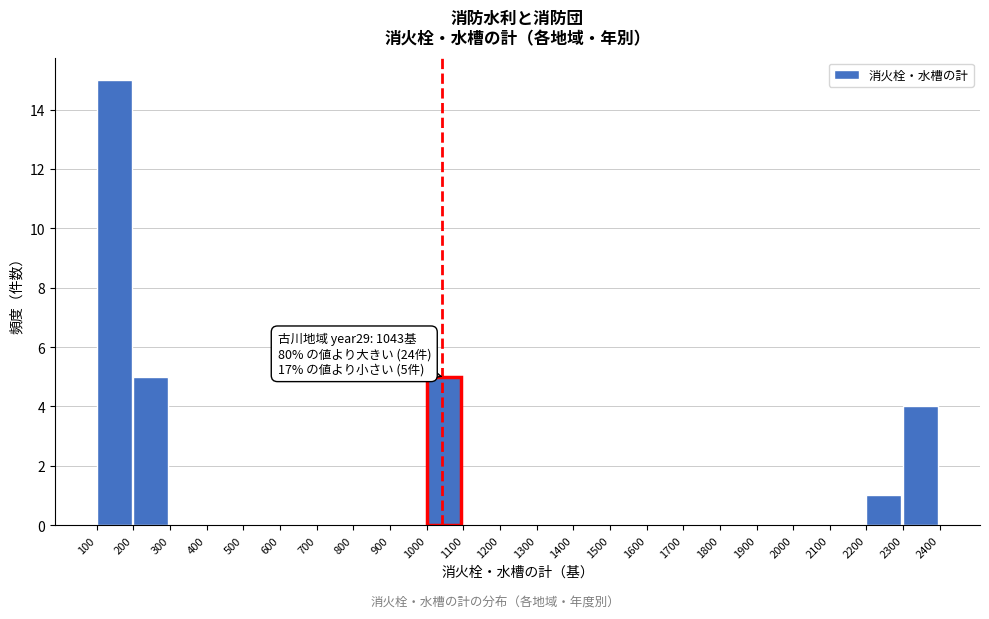

Over which range of the x-axis is the bar tallest?

100 to 200